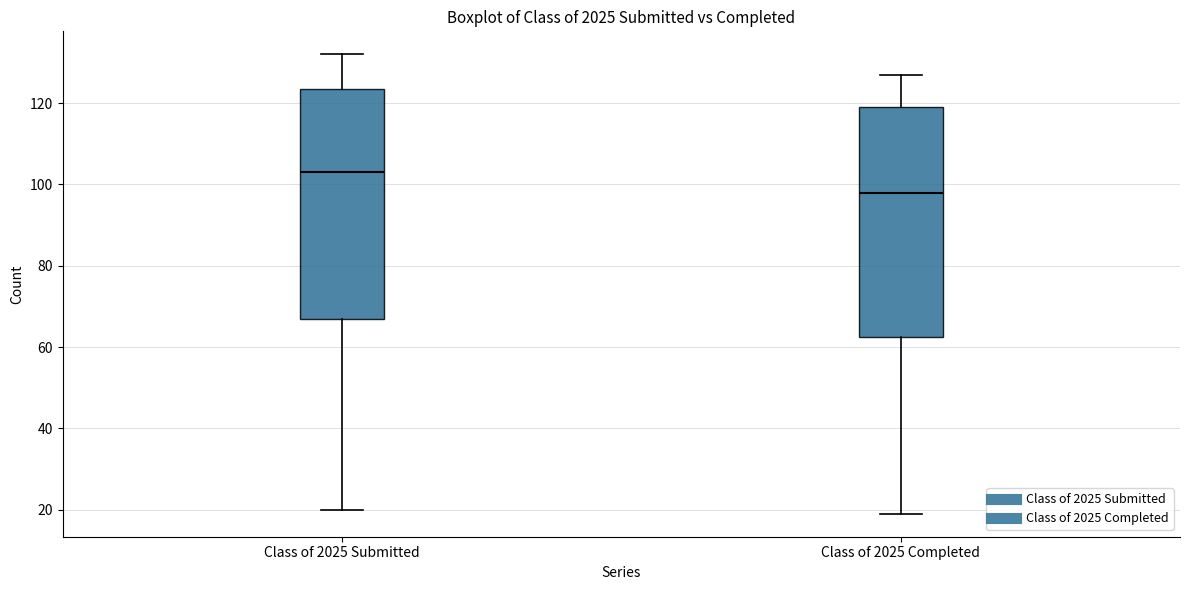

Where is the lower edge of the box for Class of 2025 Completed on the y-axis? The values are not printed on the chart, so give them approximately, as read against the axis.

62